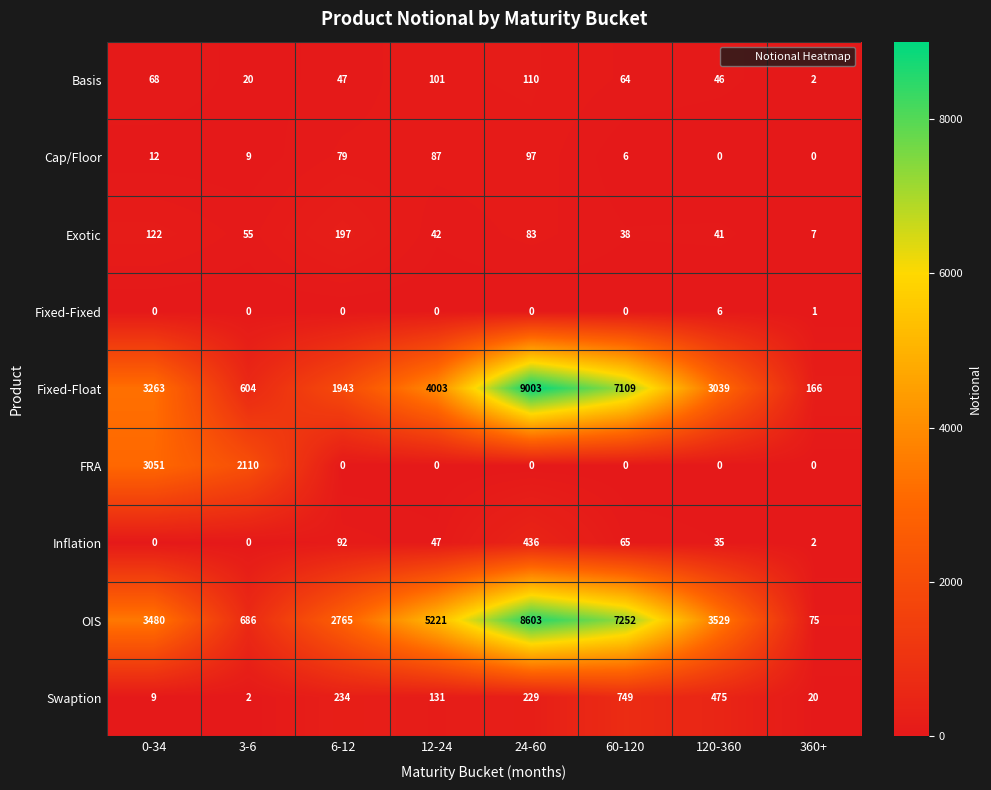

Which category has the highest value in the Basis series?

24-60